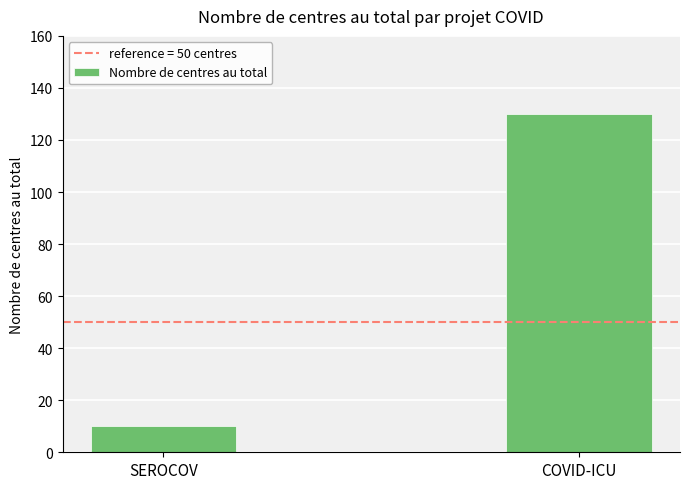

What is the label of the 1st bar from the left?

SEROCOV